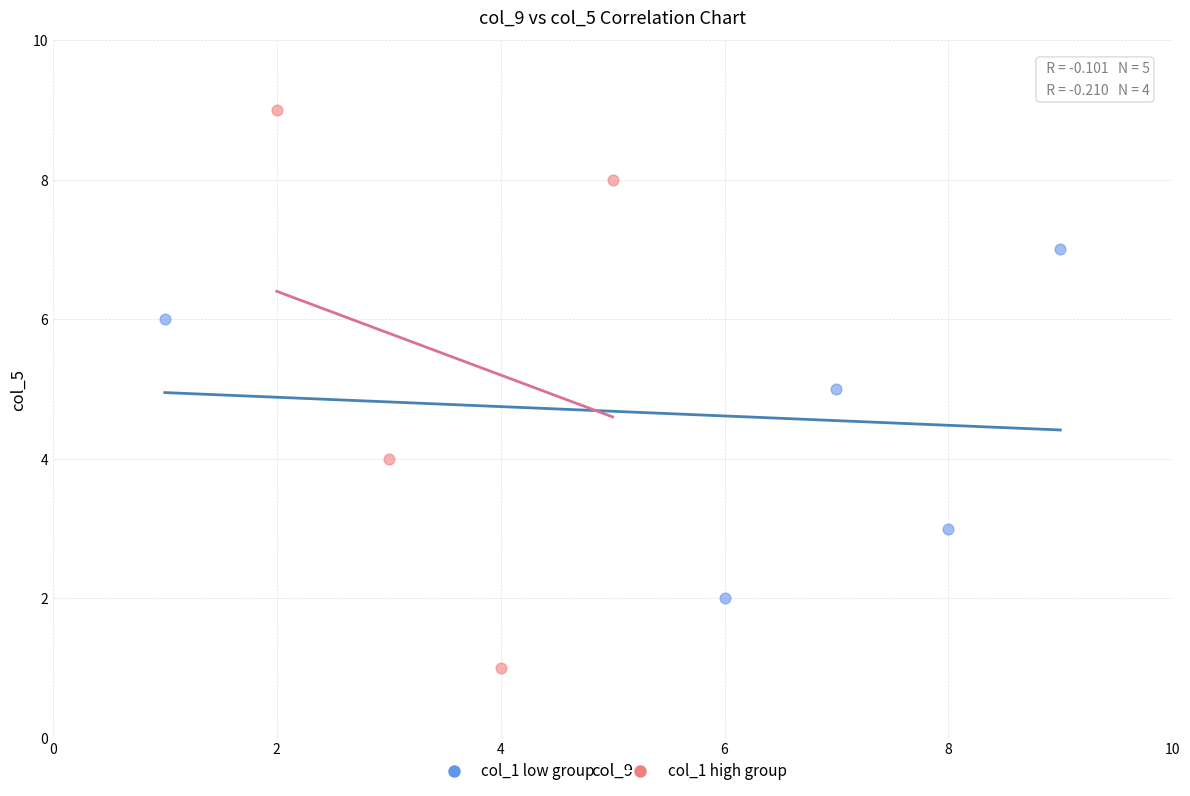

Which series reaches the minimum Y coordinate?

col_1 high group